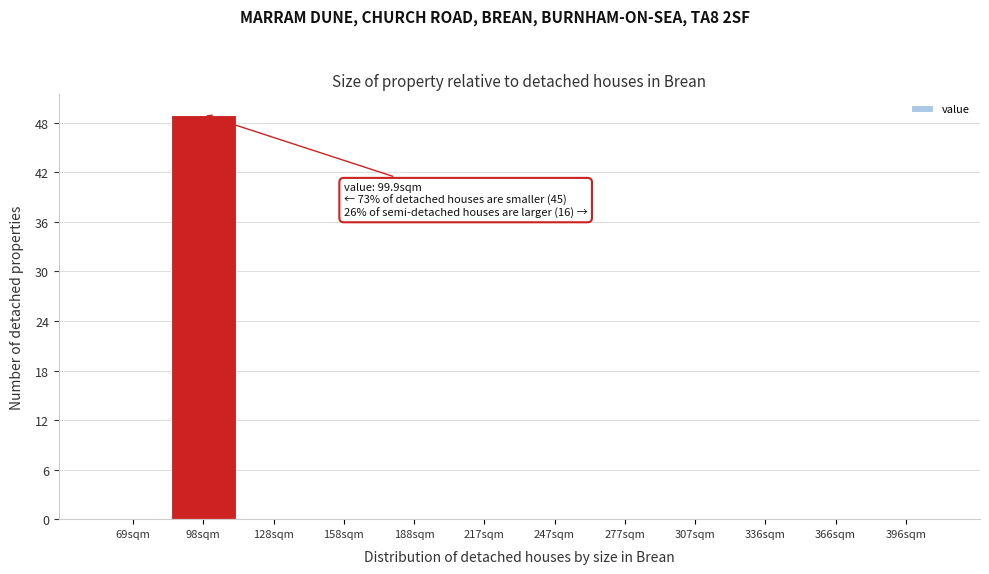

Reading left to right, extract all data points from this chart.

69sqm=0	98sqm=49	128sqm=0	158sqm=0	188sqm=0	217sqm=0	247sqm=0	277sqm=0	307sqm=0	336sqm=0	366sqm=0	396sqm=0